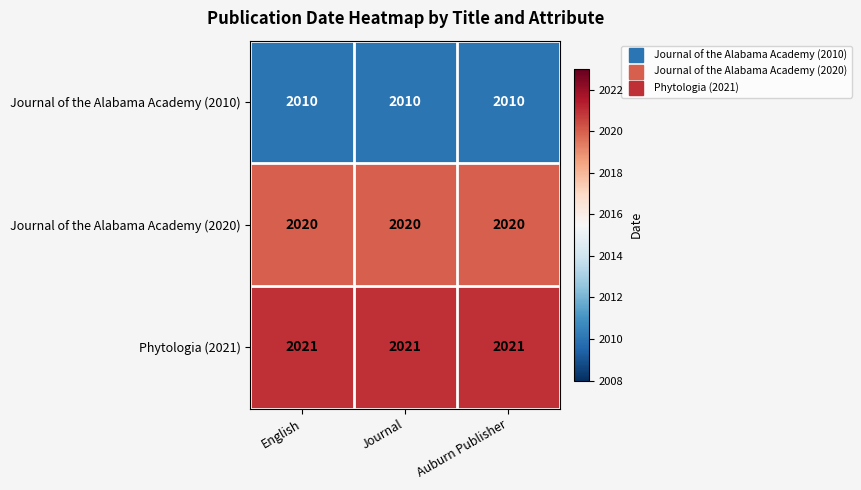

What is the spread (max minus min) of values at Auburn Publisher?

11